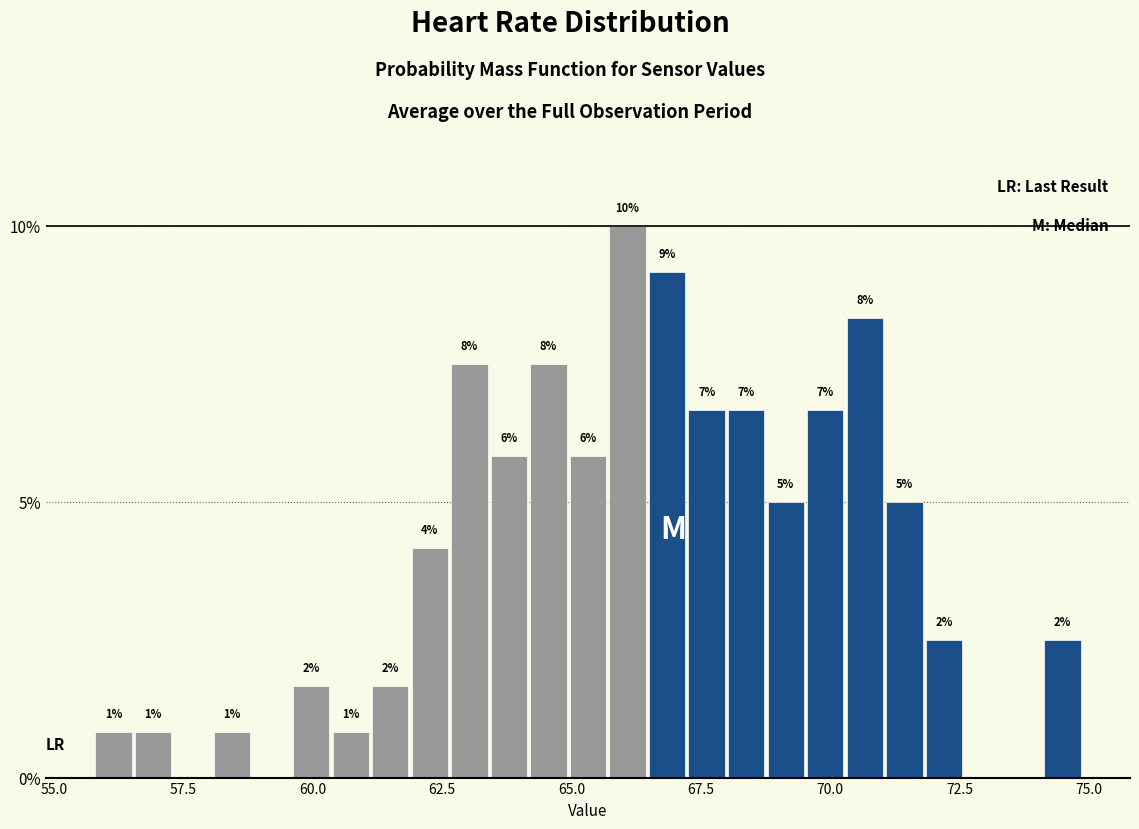

Around what value on the x-axis is the tallest bar? Give the approximate position of its centre, as read against the axis.

66.0